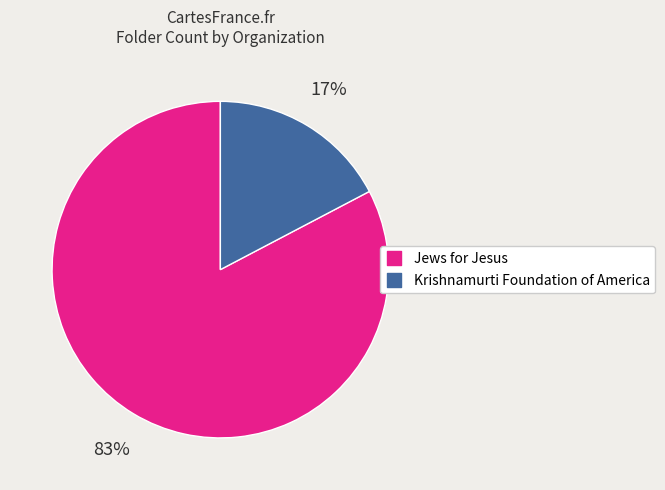

To the nearest percent, what is the combined percentage of Krishnamurti Foundation of America and Jews for Jesus?

100%